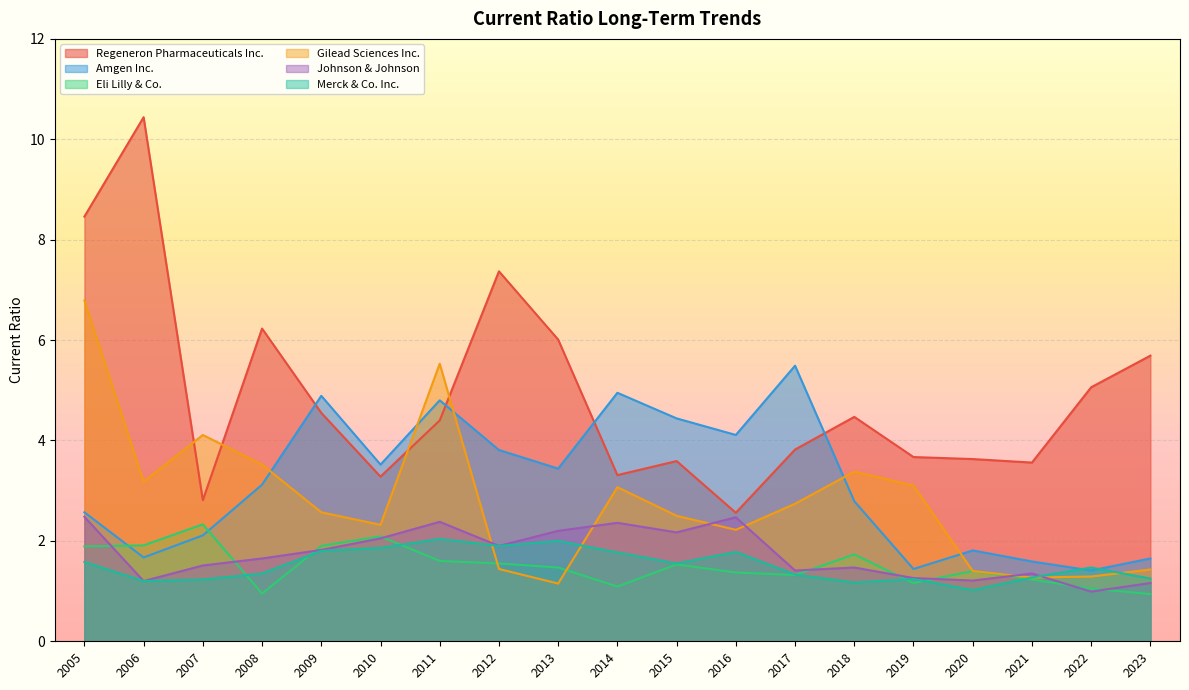

Where is the first local maximum for Johnson & Johnson?

2011